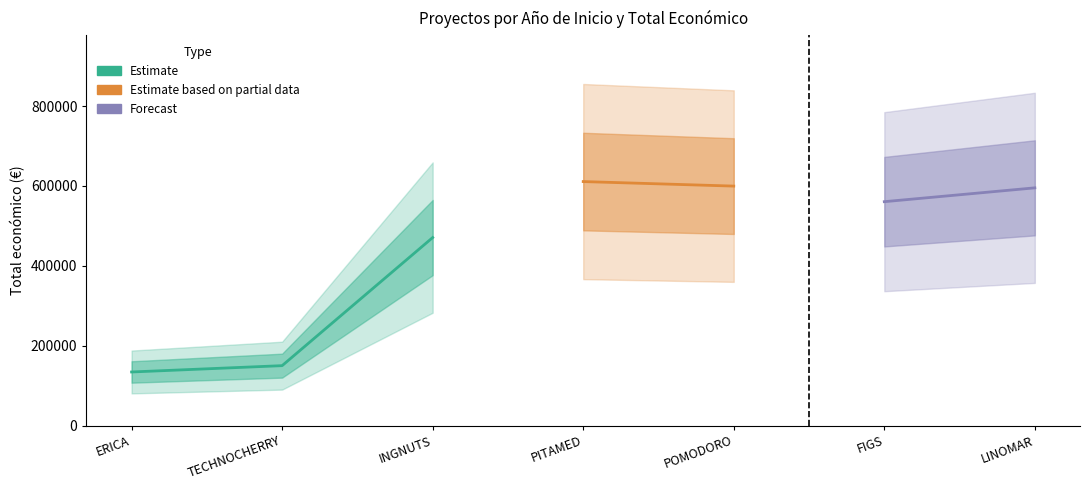

What is the label of the 5th point from the left?

POMODORO